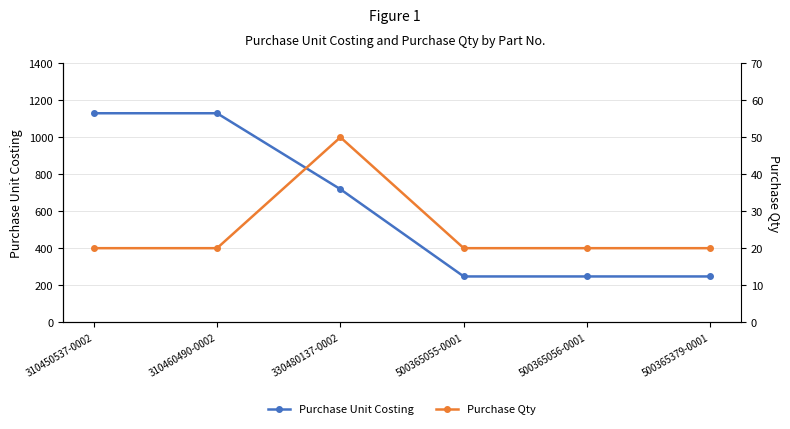

What is the label of the 1st point from the left?

310450537-0002